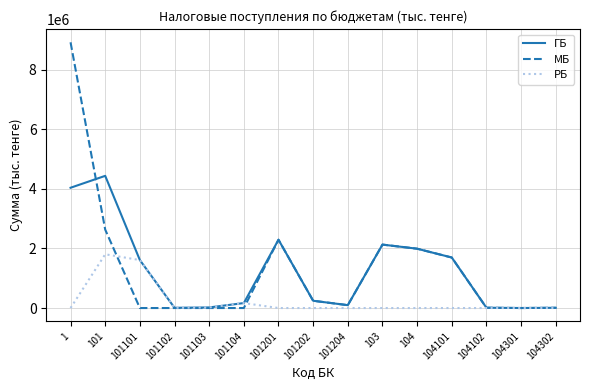

What is the maximum value shown in the chart?

8920698